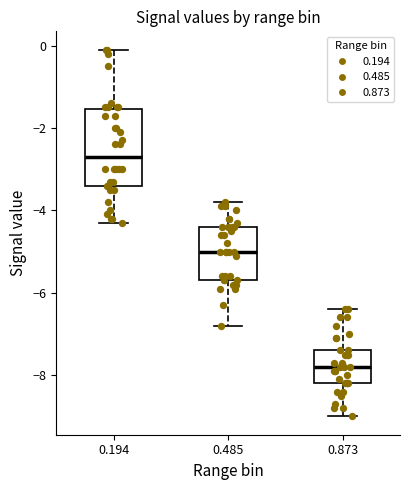

Reading left to right, transcribe this box plot: for each box, give where its median line is, the range the box spans, and where its two whiskers end, as read against the y-axis. The values are not printed on the chart, so give them approximately, as read against the axis.

0.194: median -2.6, box -3.4 to -1.6, whiskers -4.2 to 0.0
0.485: median -5.0, box -5.6 to -4.4, whiskers -6.8 to -3.8
0.873: median -7.8, box -8.2 to -7.4, whiskers -9.0 to -6.4